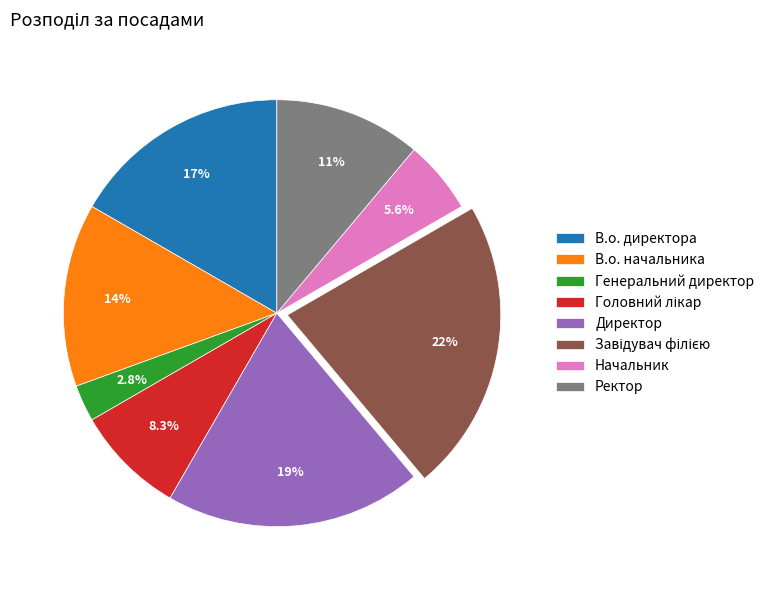

The Директор slice represents 13% of the pie. True or false?

False